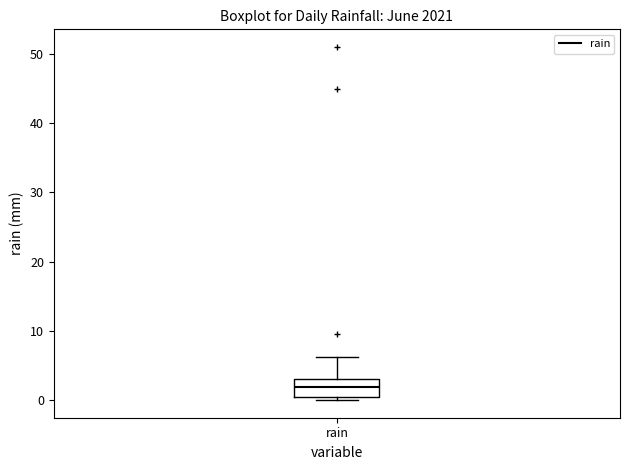

Where is the lower edge of the box for rain on the y-axis? The values are not printed on the chart, so give them approximately, as read against the axis.

0